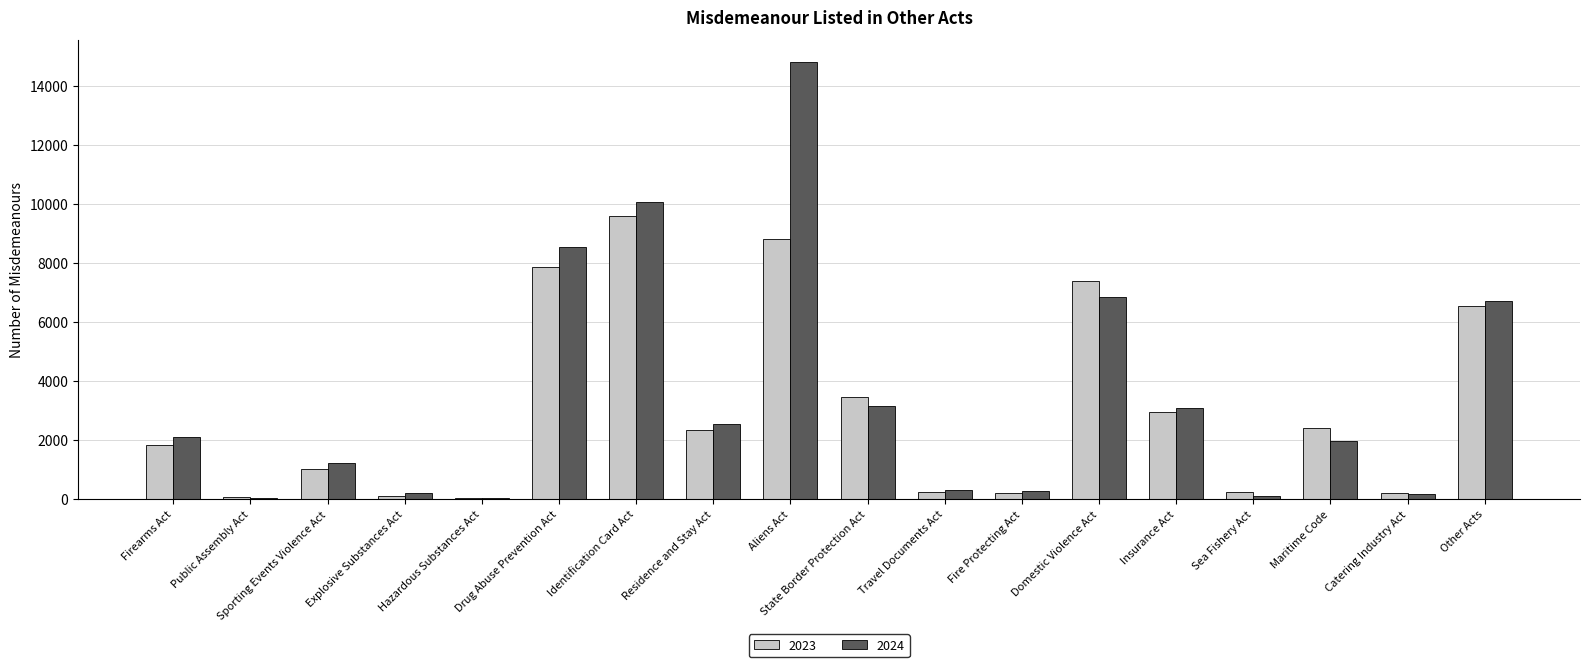

At which category does the chart reach its peak across all series?

Aliens Act